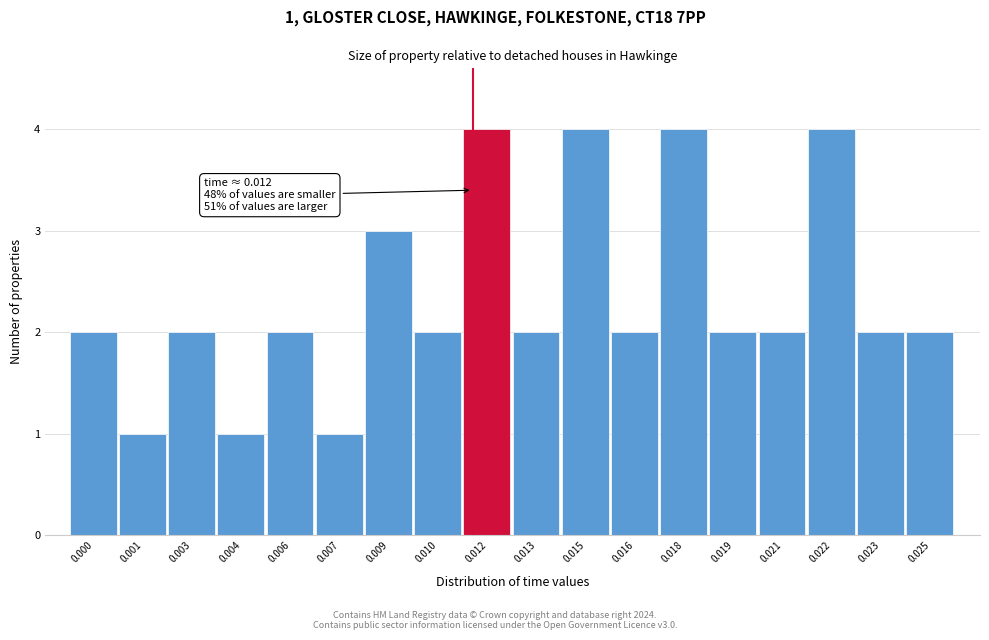

Reading left to right, extract all data points from this chart.

2	1	2	1	2	1	3	2	4	2	4	2	4	2	2	4	2	2